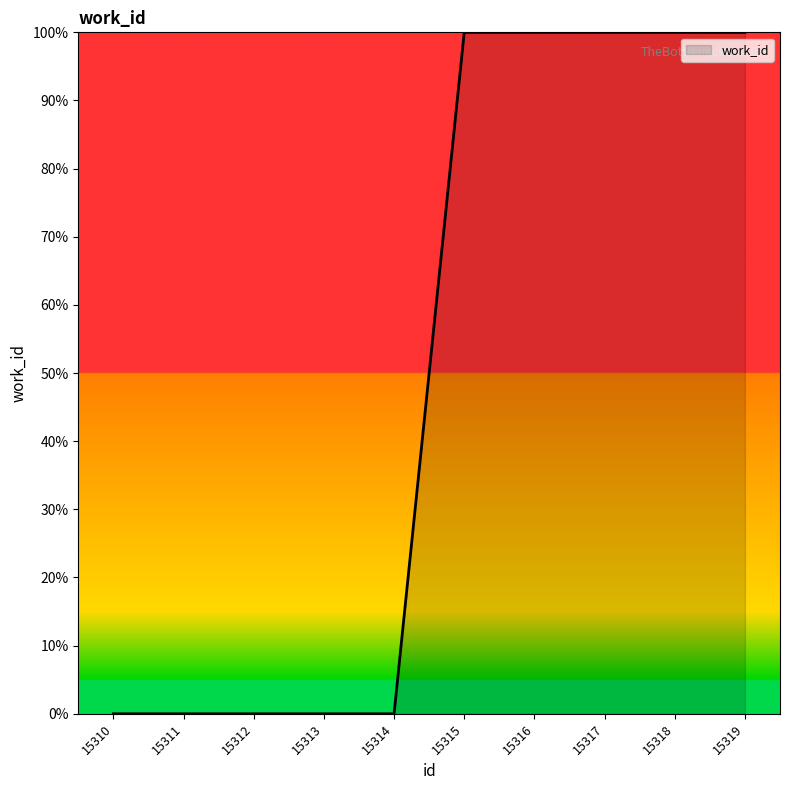

What is the greatest value displayed?

100.0